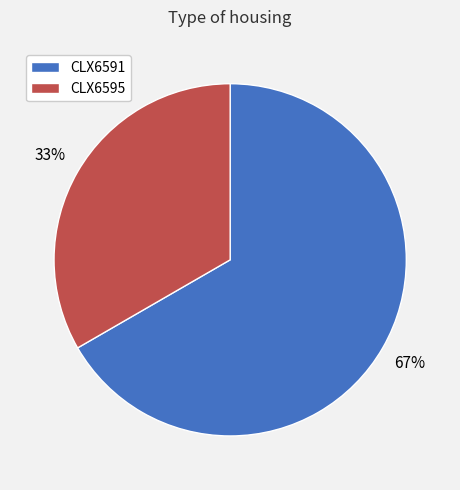

To the nearest percent, what portion does CLX6595 represent?

33%